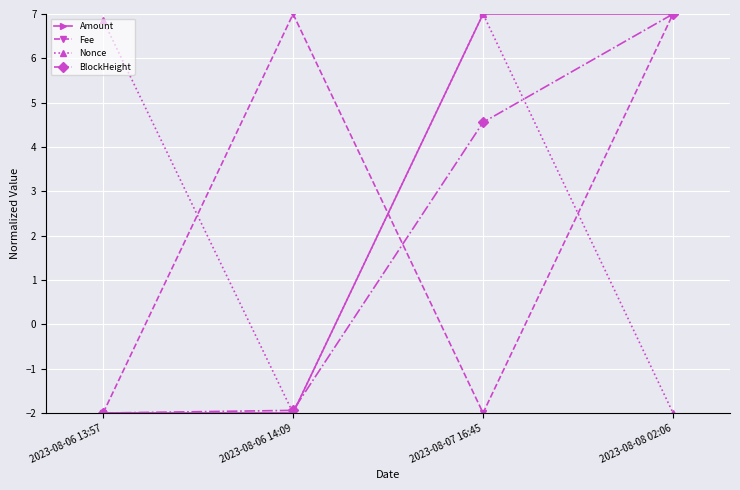

What is the difference between the BlockHeight values at 2023-08-08 02:06 and 2023-08-07 16:45?

2.4